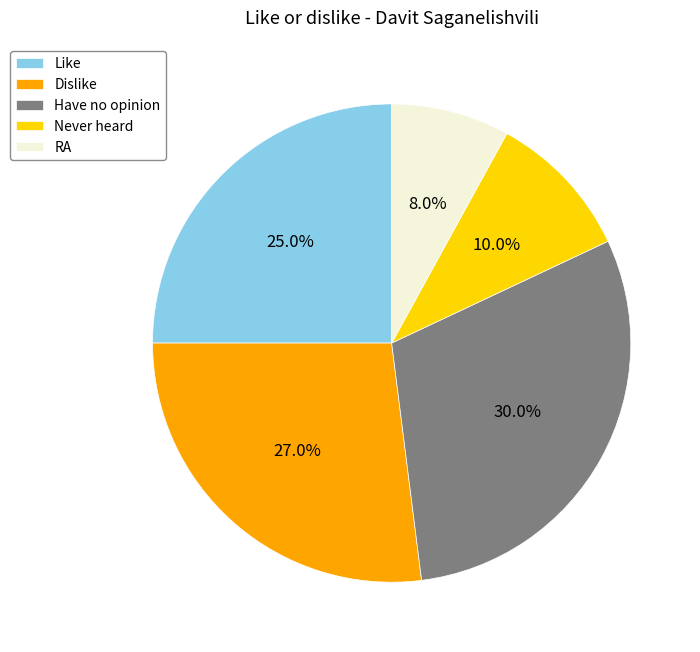

How many slices are in this pie chart?

5